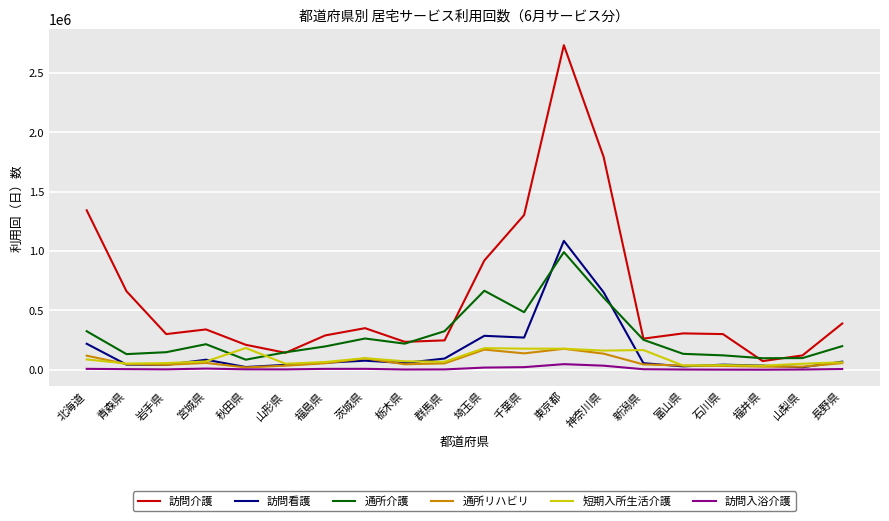

Which series has the largest range (max minus min)?

訪問介護